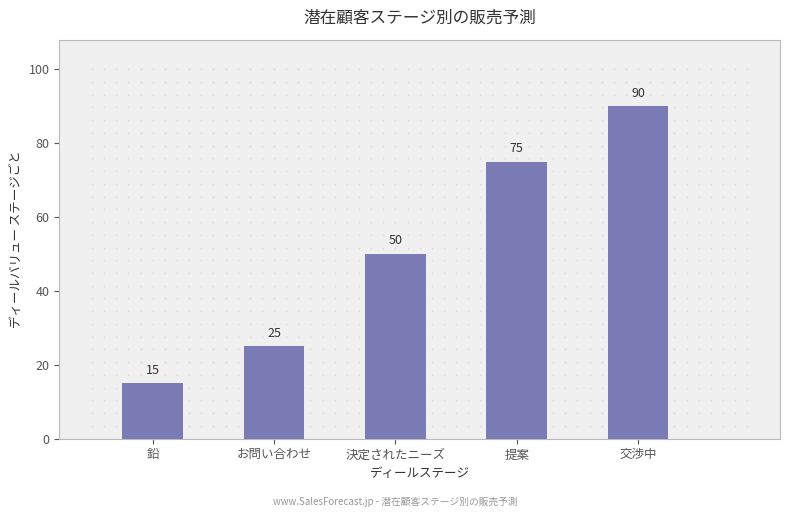

Which label corresponds to the largest value in the chart?

交渉中